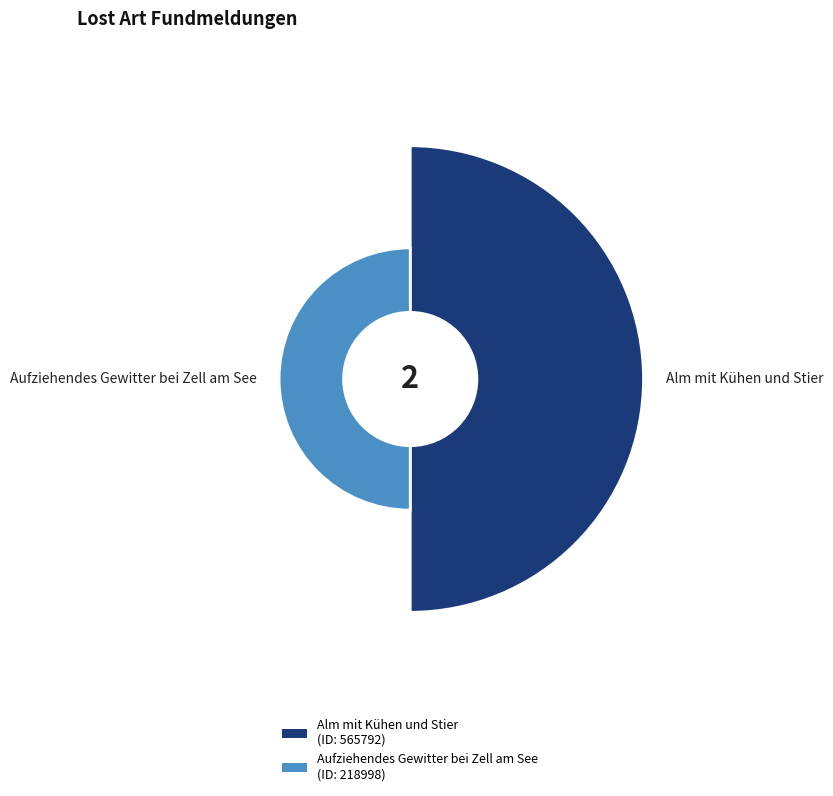

Is it true that Alm mit Kühen und Stier is 60% of the pie?

False